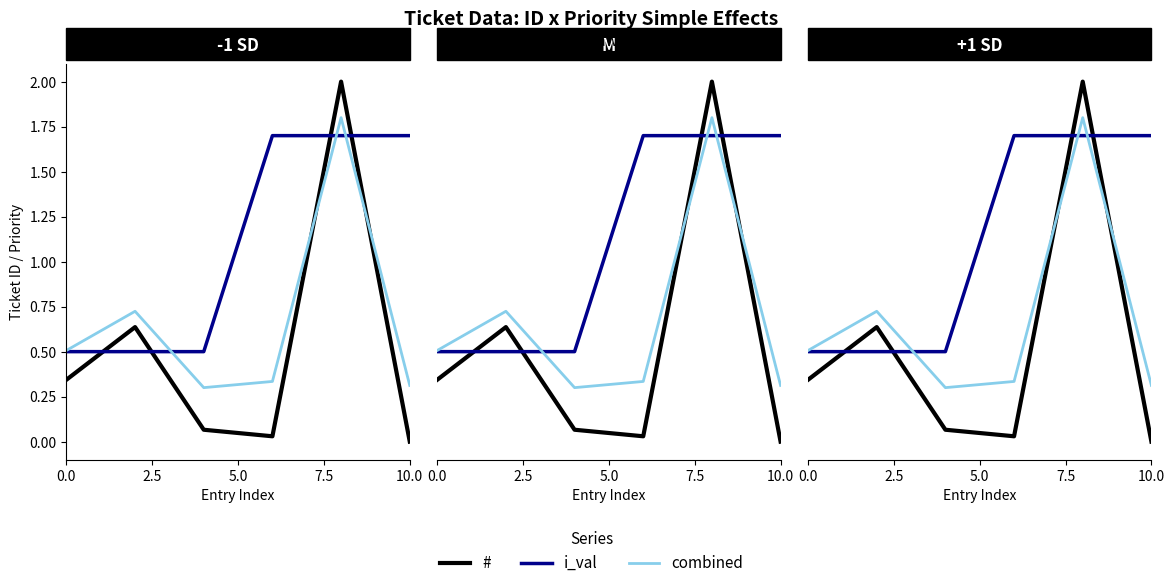

At how many categories does at least one series exceed 1?

3